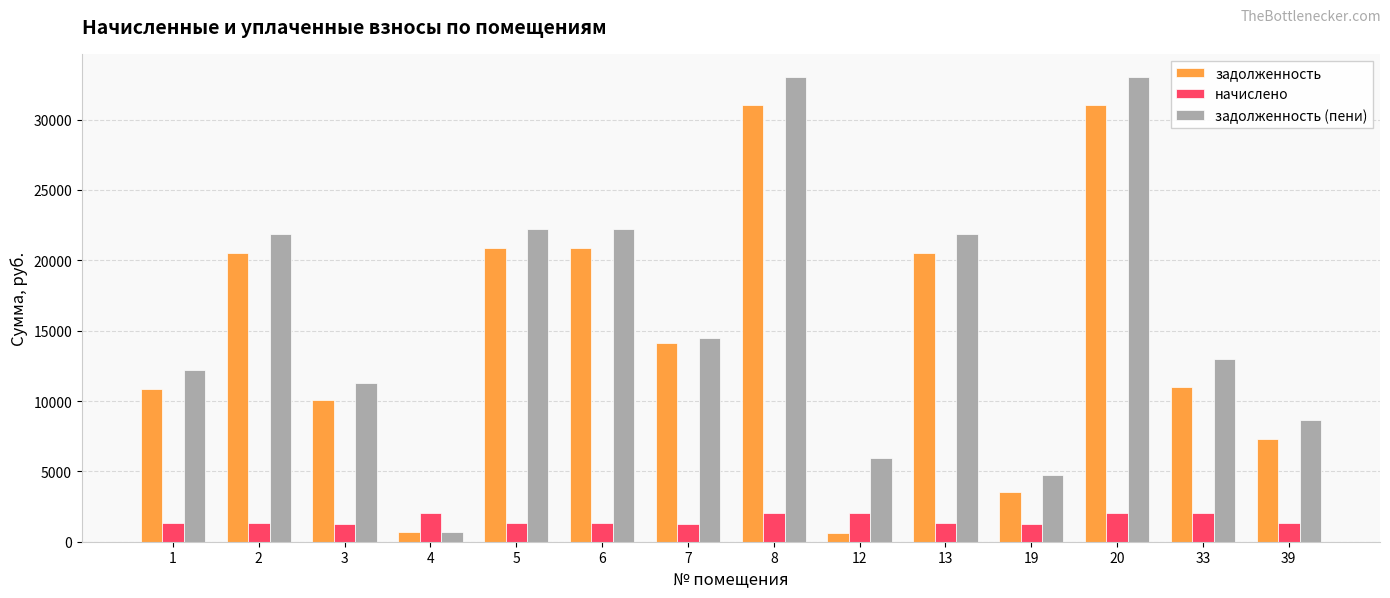

The value of задолженность at 39 is 4598.4. True or false?

False